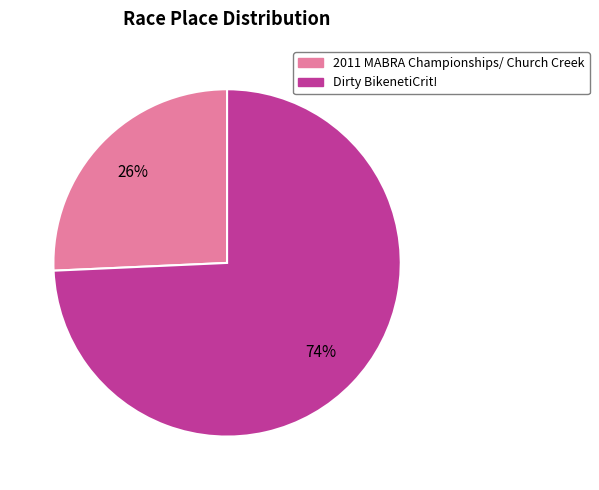

Is it true that Dirty BikenetiCrit! is 84% of the pie?

False